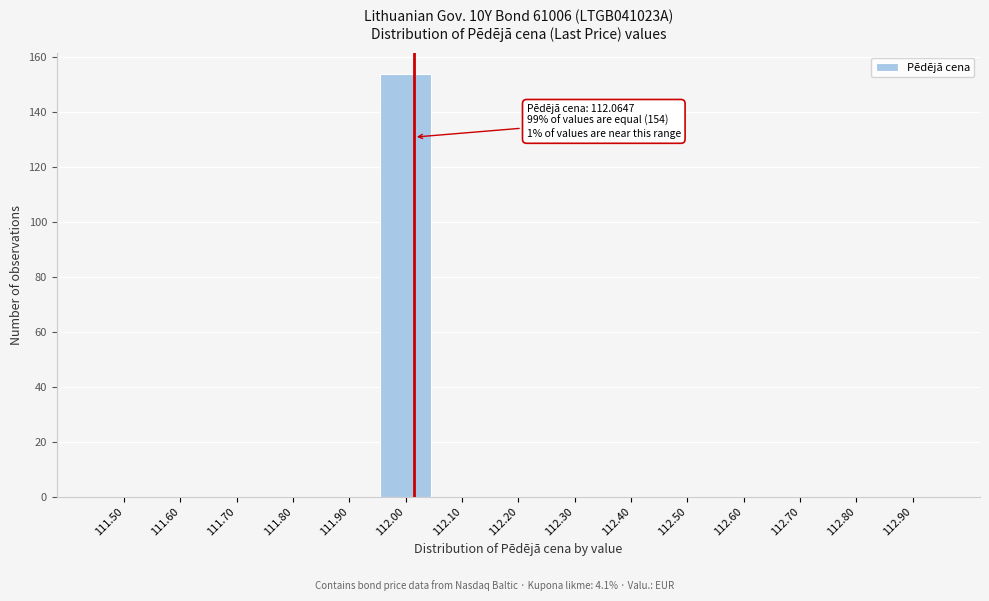

Reading left to right, what are all the values shown in this chart?

111.50=0	111.60=0	111.70=0	111.80=0	111.90=0	112.00=154	112.10=0	112.20=0	112.30=0	112.40=0	112.50=0	112.60=0	112.70=0	112.80=0	112.90=0